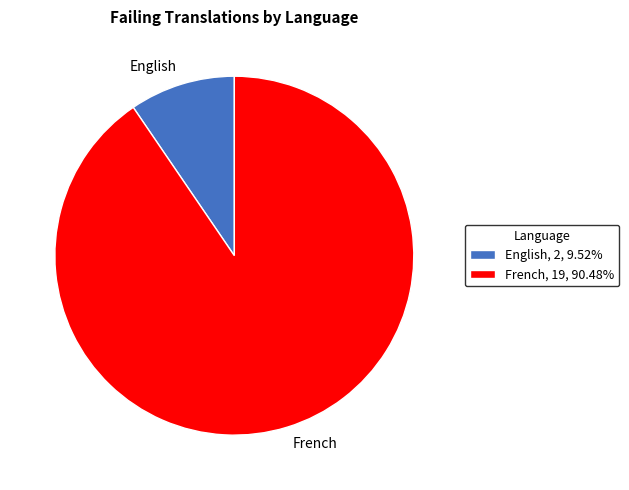

Is French the majority of the pie?

Yes